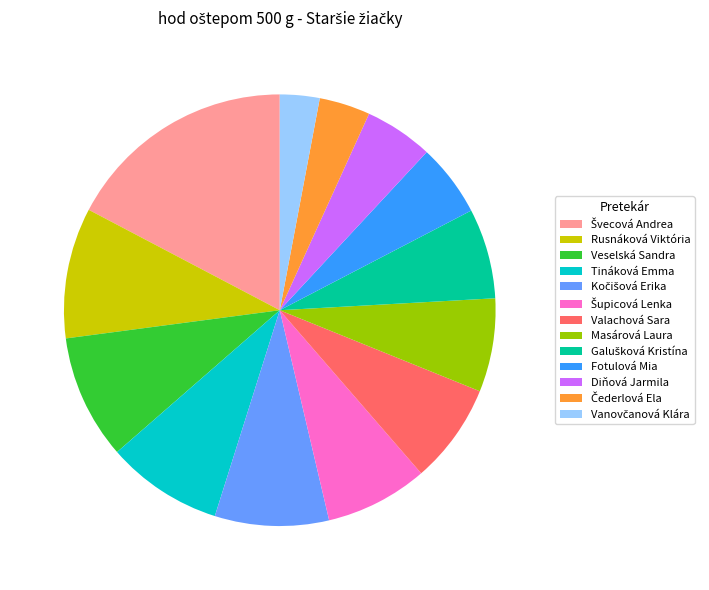

Do Fotulová Mia and Masárová Laura together represent more than half of the pie?

No